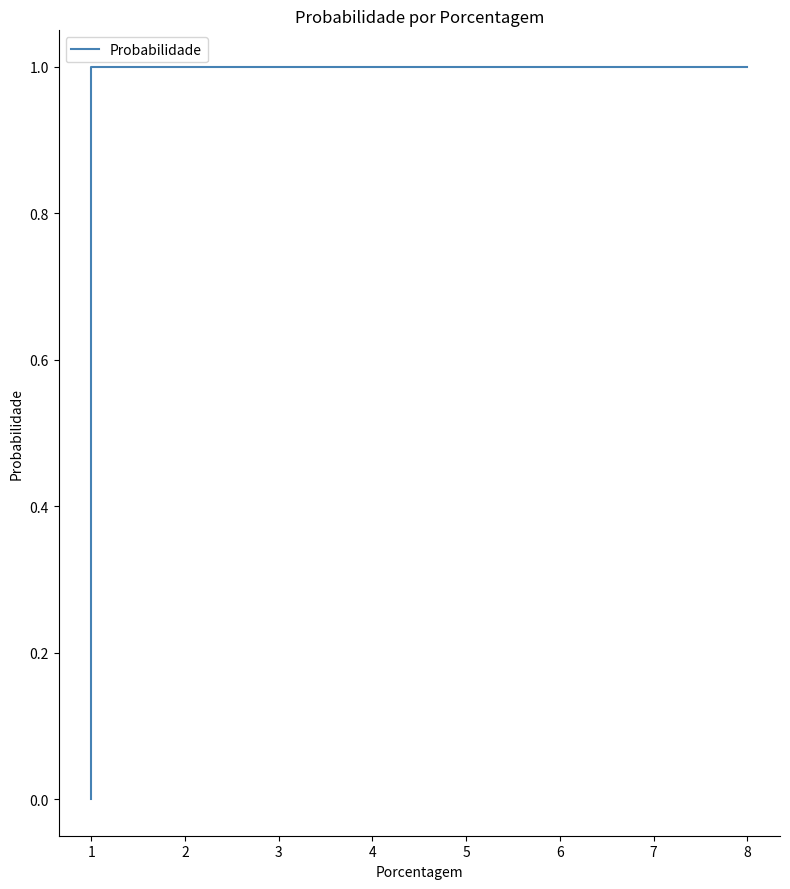

How many lines are shown in the chart?

1